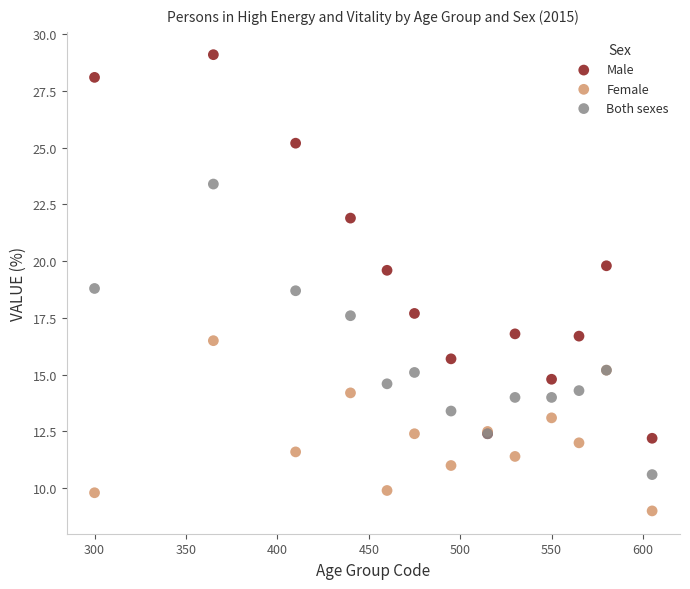

Which series contains the highest Y value?

Male